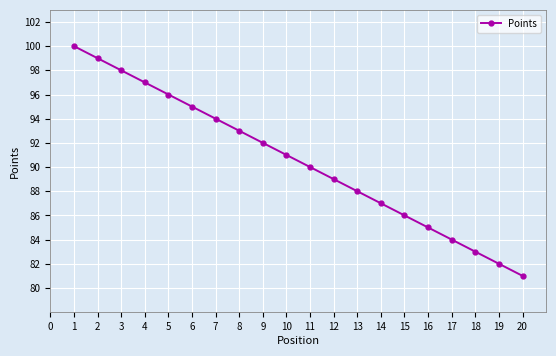

Reading left to right, what are all the values shown in this chart?

1=100	2=99	3=98	4=97	5=96	6=95	7=94	8=93	9=92	10=91	11=90	12=89	13=88	14=87	15=86	16=85	17=84	18=83	19=82	20=81